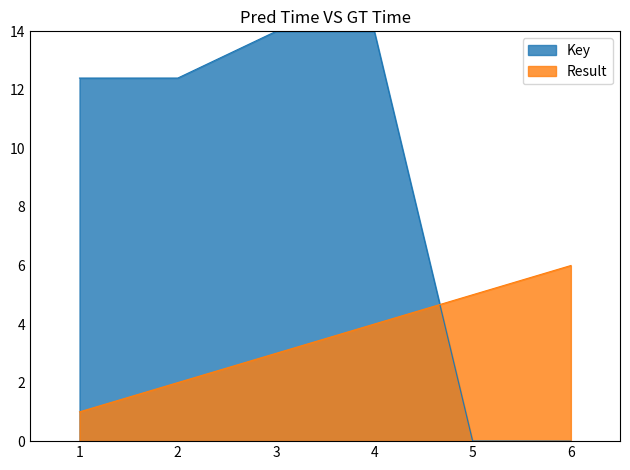

Does the chart display data point markers on the line(s)?

No